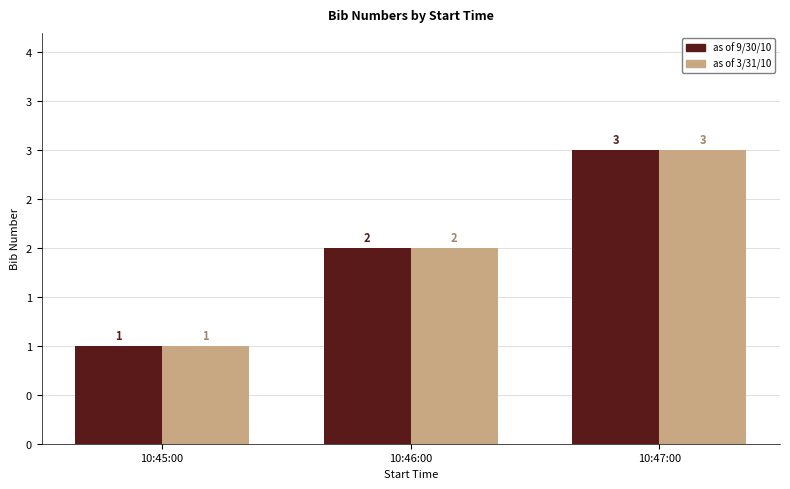

Are the bars horizontal?

No